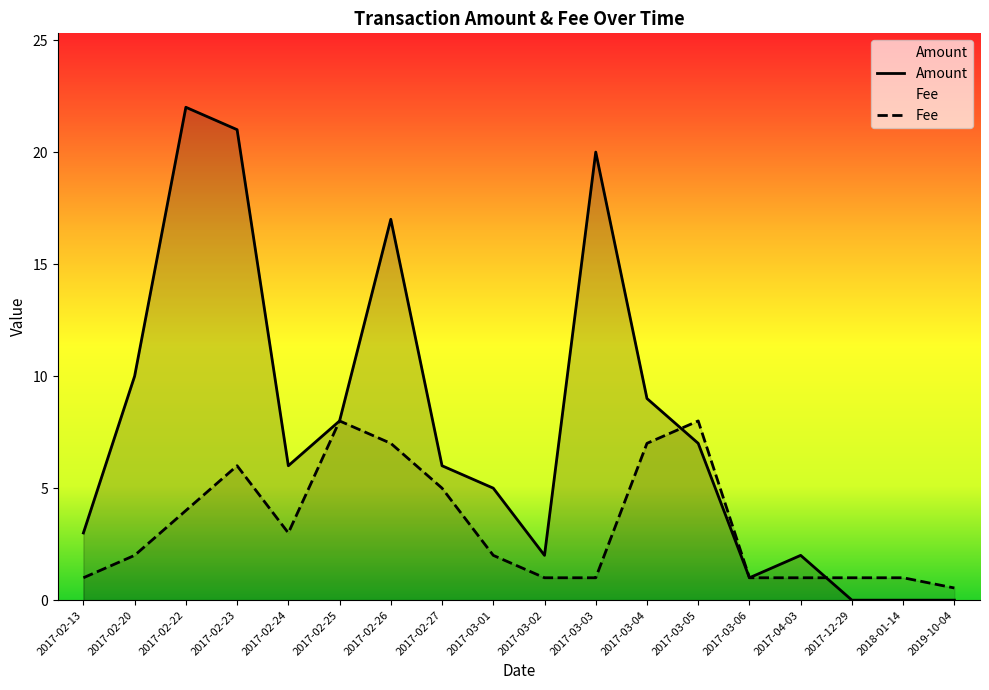

At which category does Amount reach its first local peak?

2017-02-22